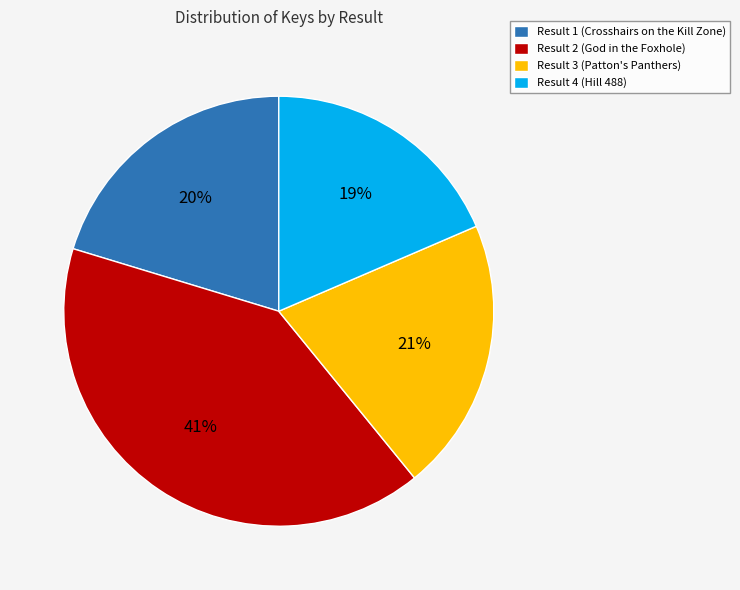

What is the largest slice in the pie chart?

Result 2 (God in the Foxhole)